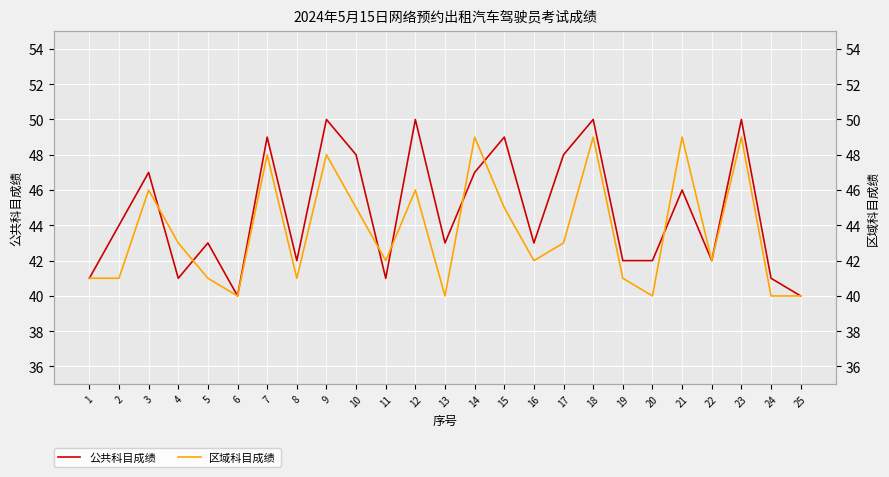

At 23, list the series in order from largest to smallest.

公共科目成绩, 区域科目成绩